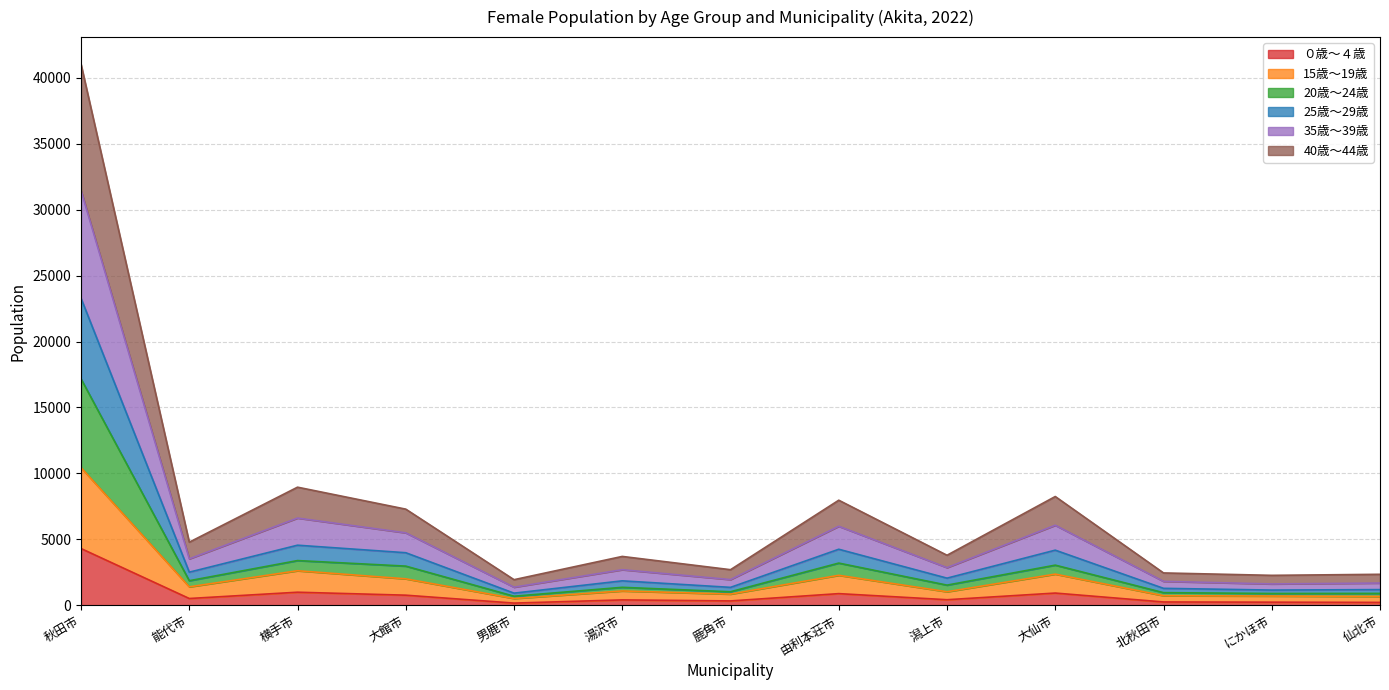

What position from the left is にかほ市?

12